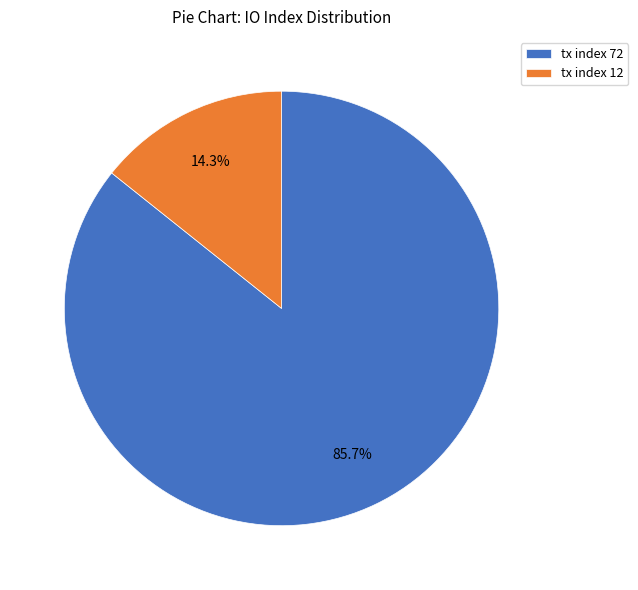

Does any single category account for the majority?

Yes